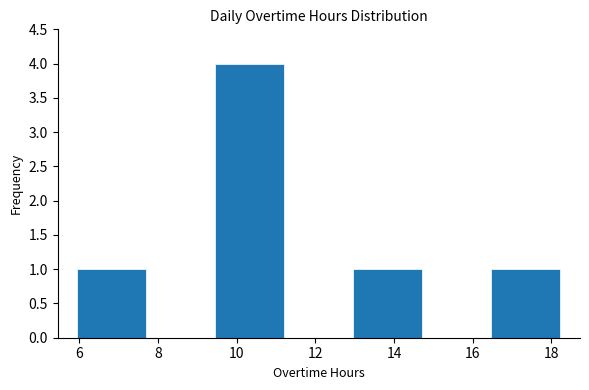

Reading left to right, list every bar in this chart as the range it spans on the x-axis followed by its height. Neither the bar edges nor the heights are printed on the chart, so give them approximately, as read against the axes.

6.0 to 7.8: 1
7.8 to 9.4: 0
9.4 to 11.2: 4
11.2 to 13.0: 0
13.0 to 14.8: 1
14.8 to 16.4: 0
16.4 to 18.2: 1